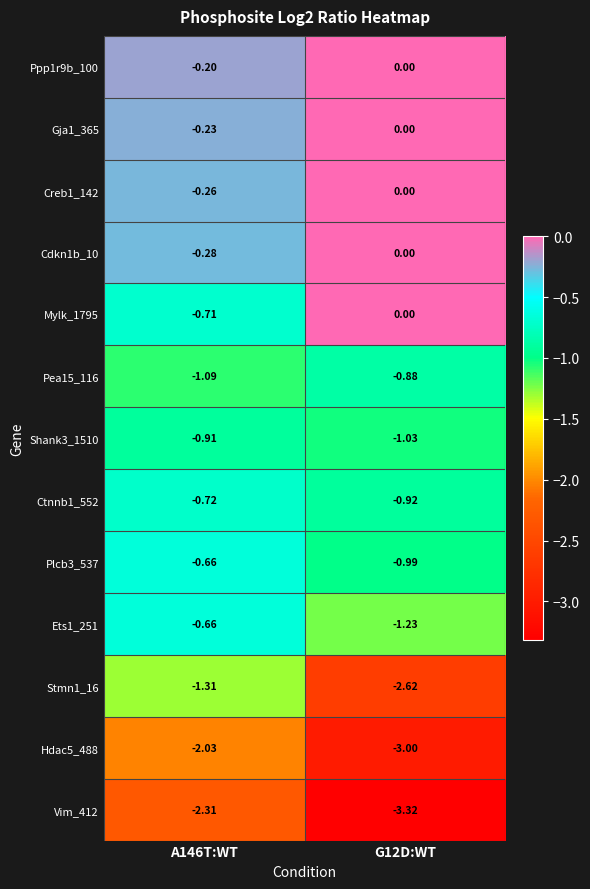

Is the value of Shank3_1510 at G12D:WT greater than the value of Gja1_365 at A146T:WT?

No